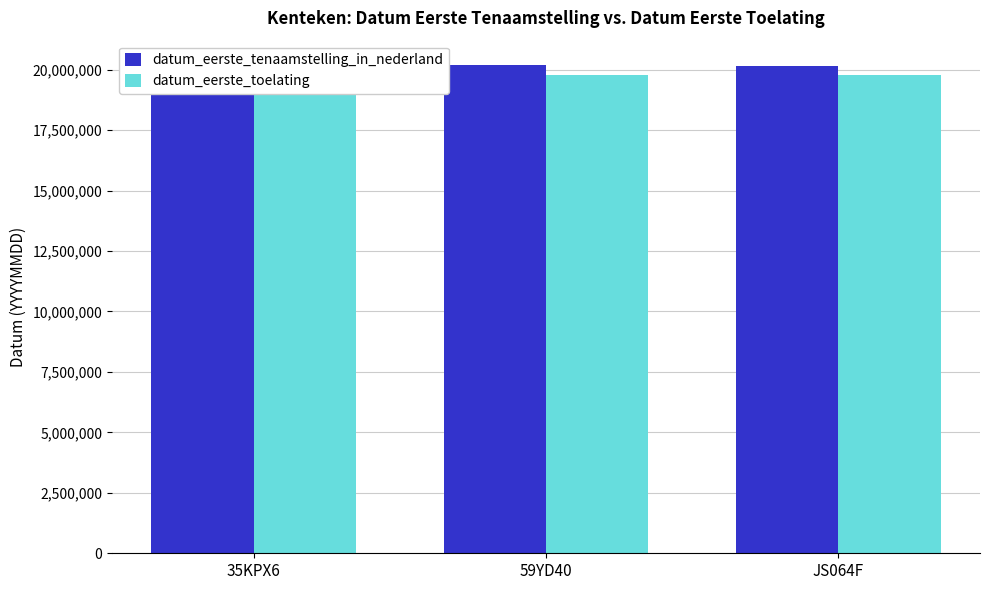

Between 59YD40 and 35KPX6, which is larger?

59YD40